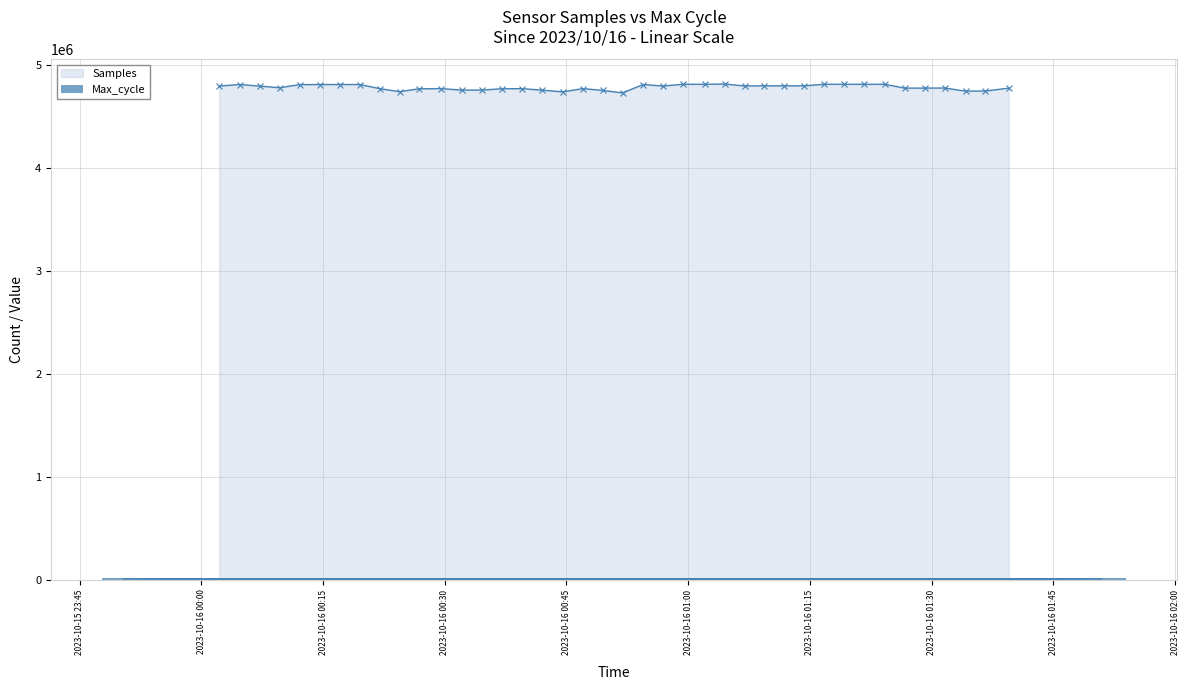

What is the value of the 16th bar from the left?

20048